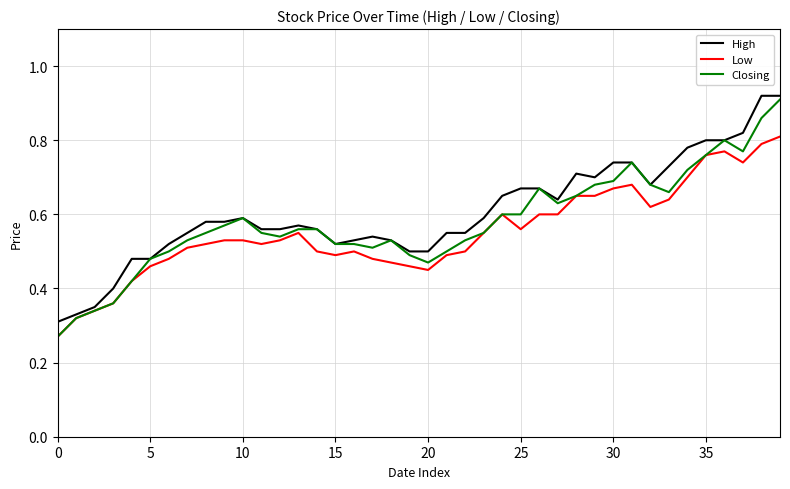

What are all the series names shown in the legend?

High, Low, Closing